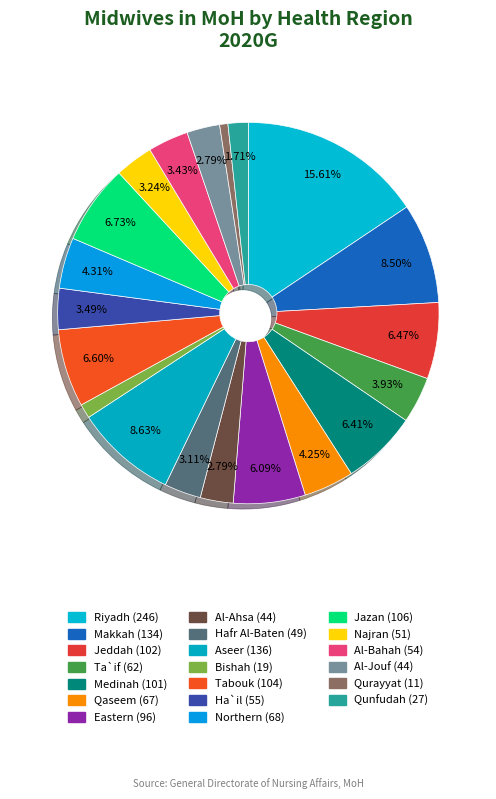

How many segments does this pie chart have?

20